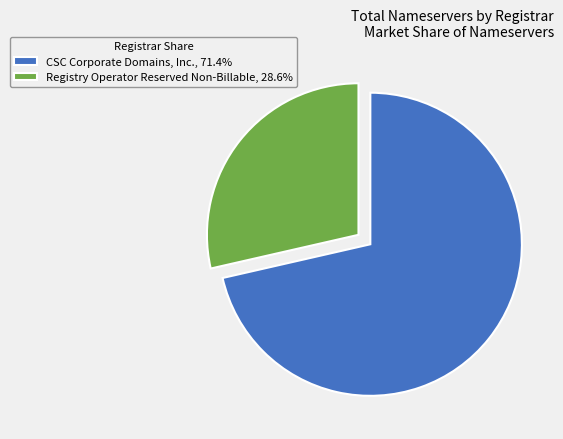

Is there any slice that represents more than half of the pie?

Yes